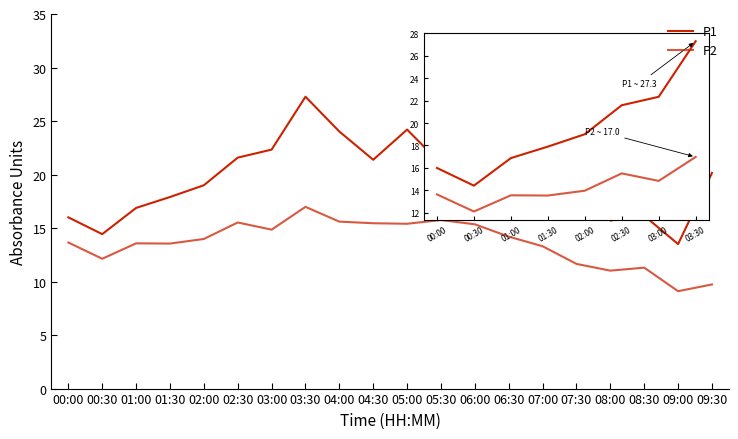

True or false: P1 and P2 cross at least once.

False